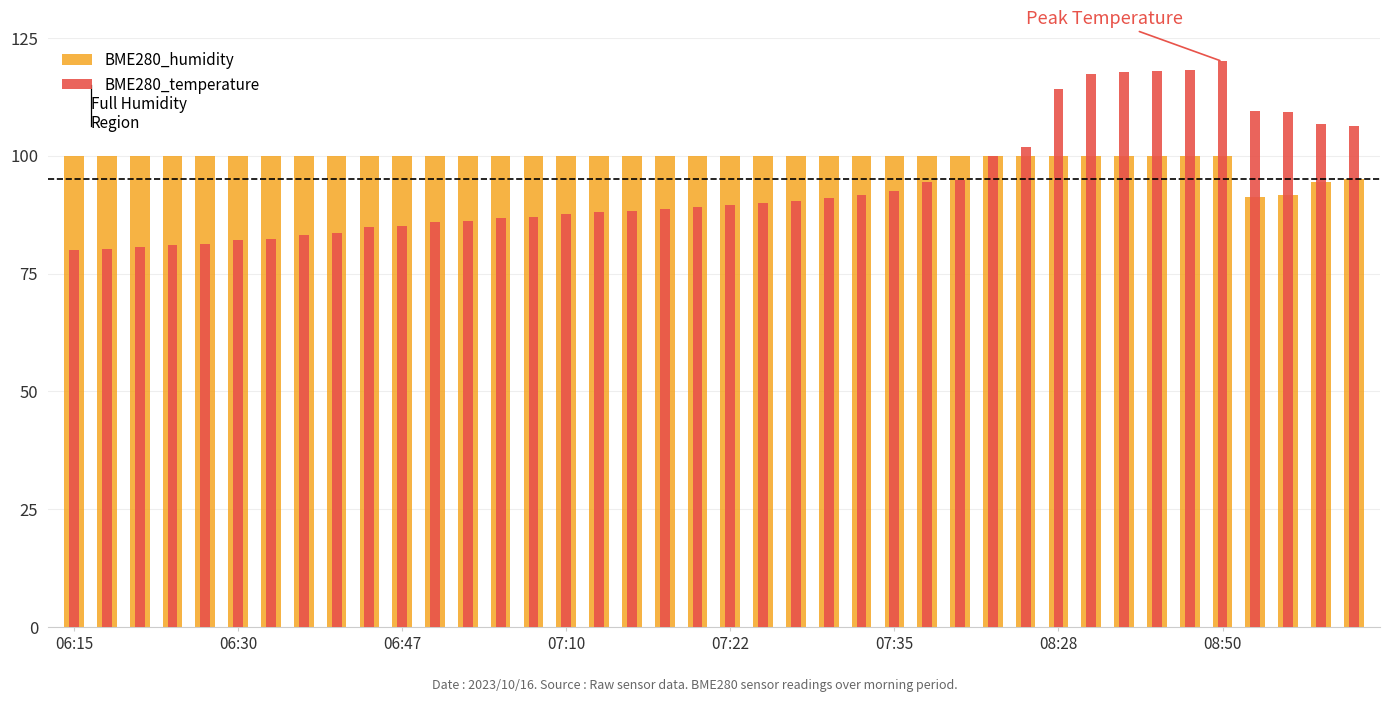

How many bars are there in each group?

2